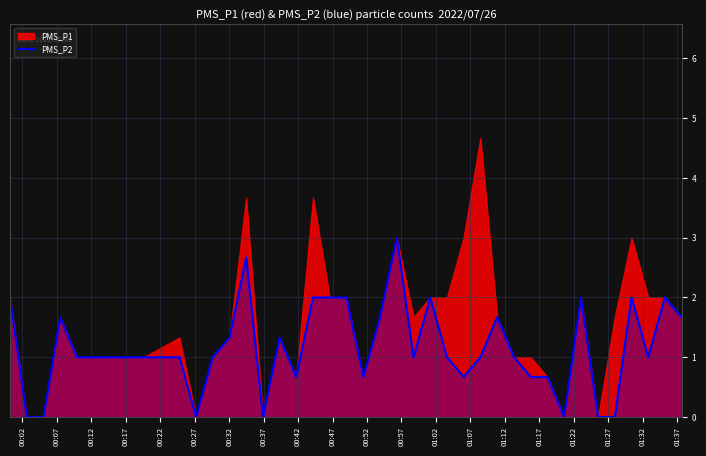

What is the maximum value for PMS_P2?

3.0